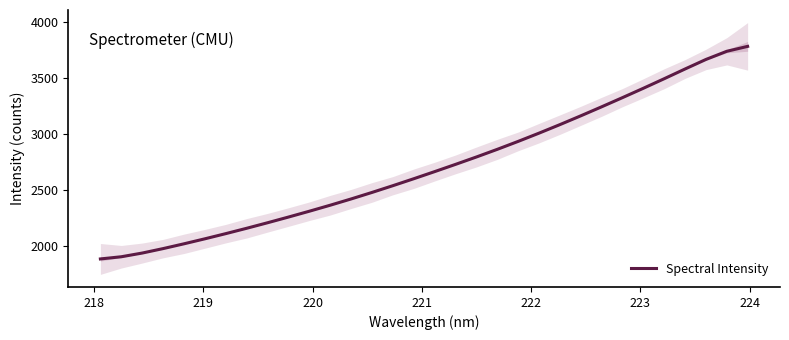

What is the value of the 14th point from the left?

2475.6